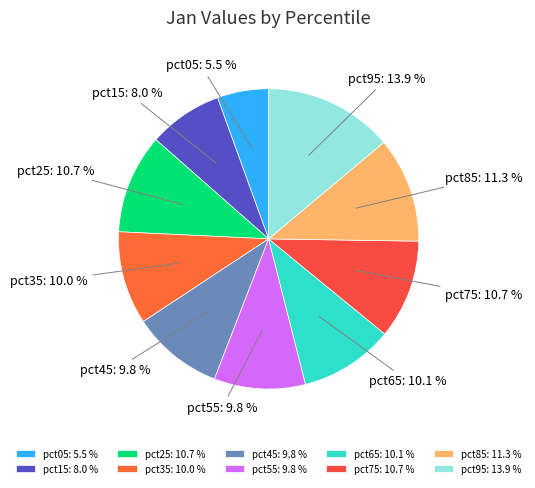

Which category has the smallest portion of the pie?

pct05